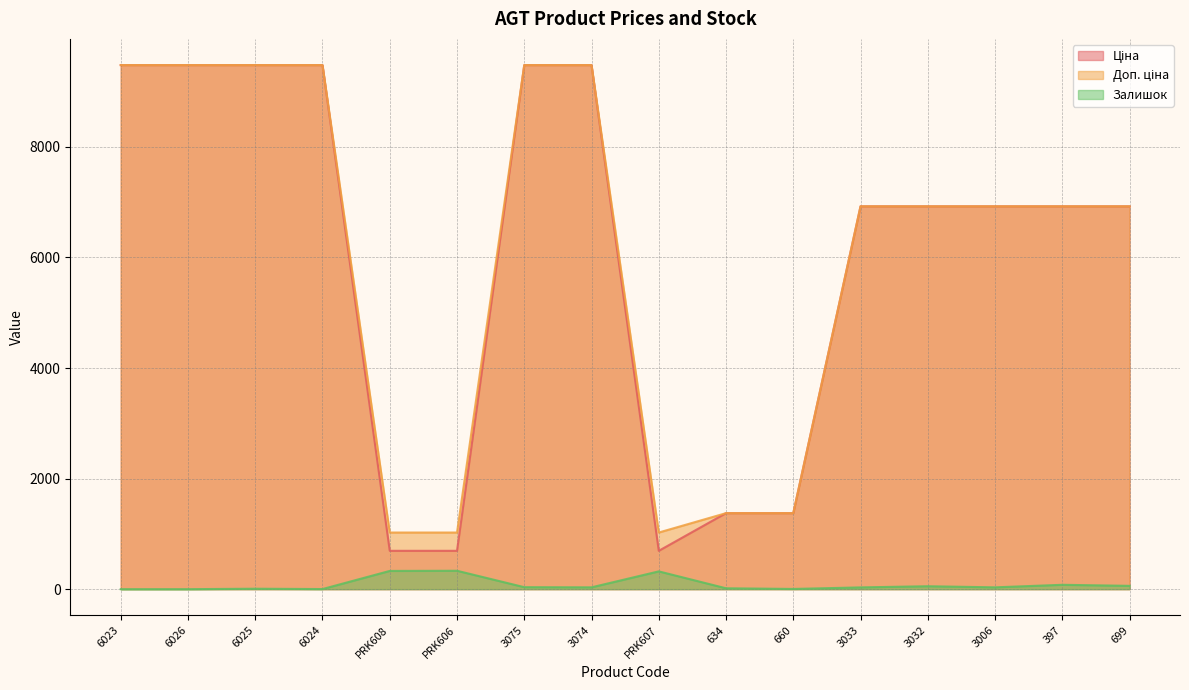

At how many categories does at least one series exceed 8101?

6